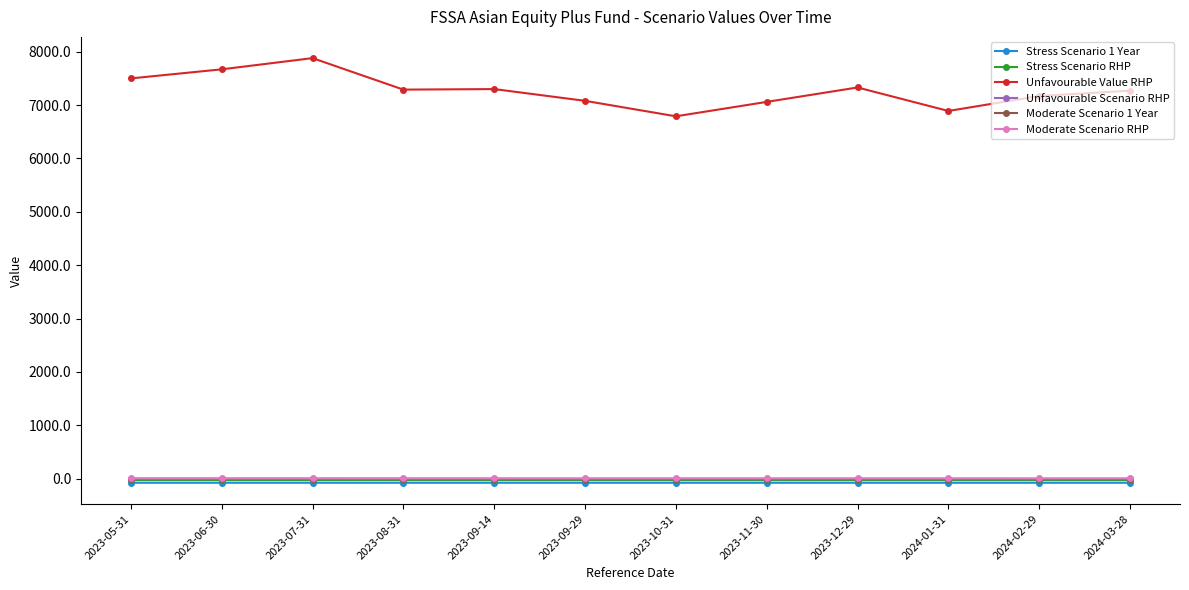

True or false: Unfavourable Scenario RHP and Moderate Scenario RHP intersect in this chart.

False